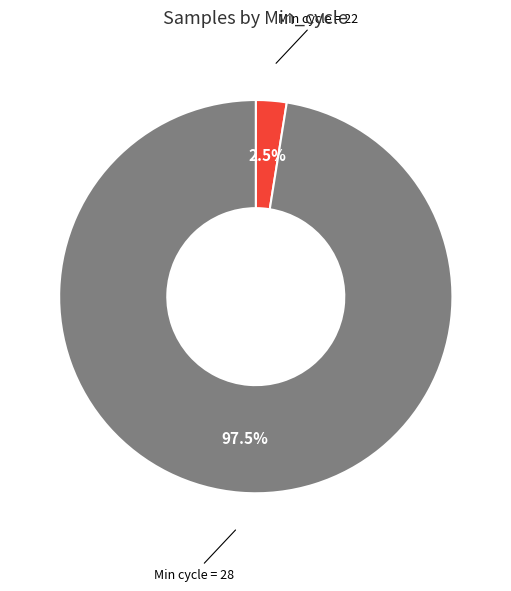

Does any single category account for the majority?

Yes